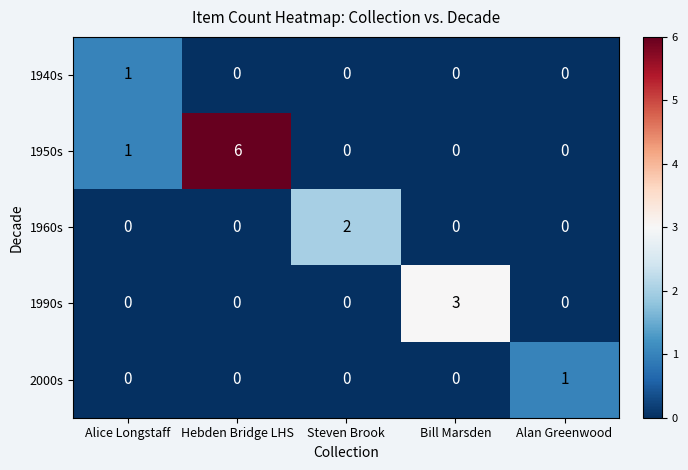

At which category is the sum across all series the highest?

Hebden Bridge LHS